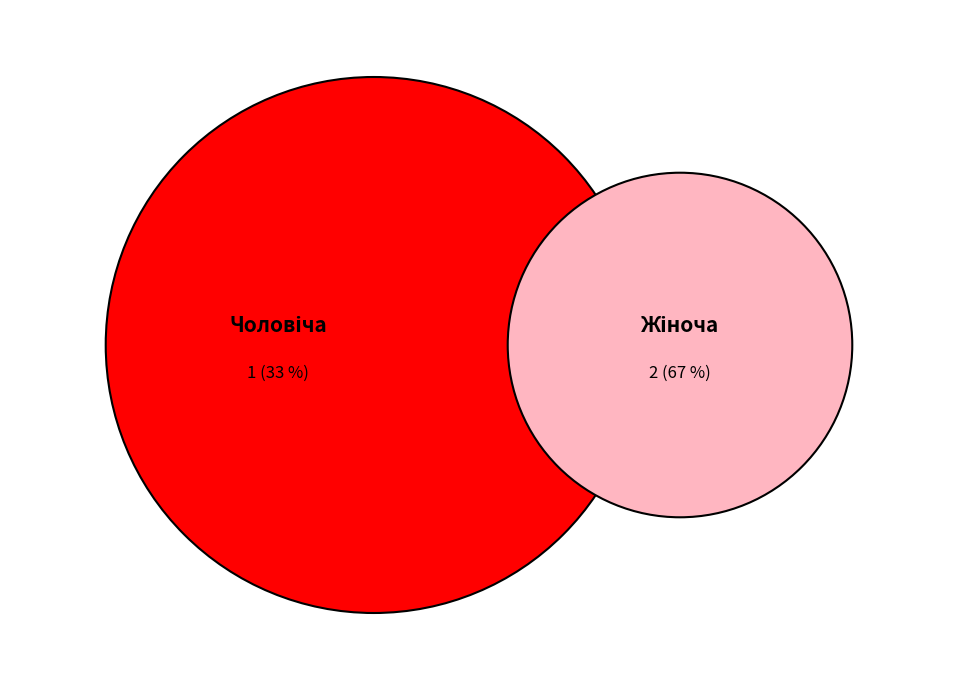

Which category has the smallest portion of the pie?

Чоловіча